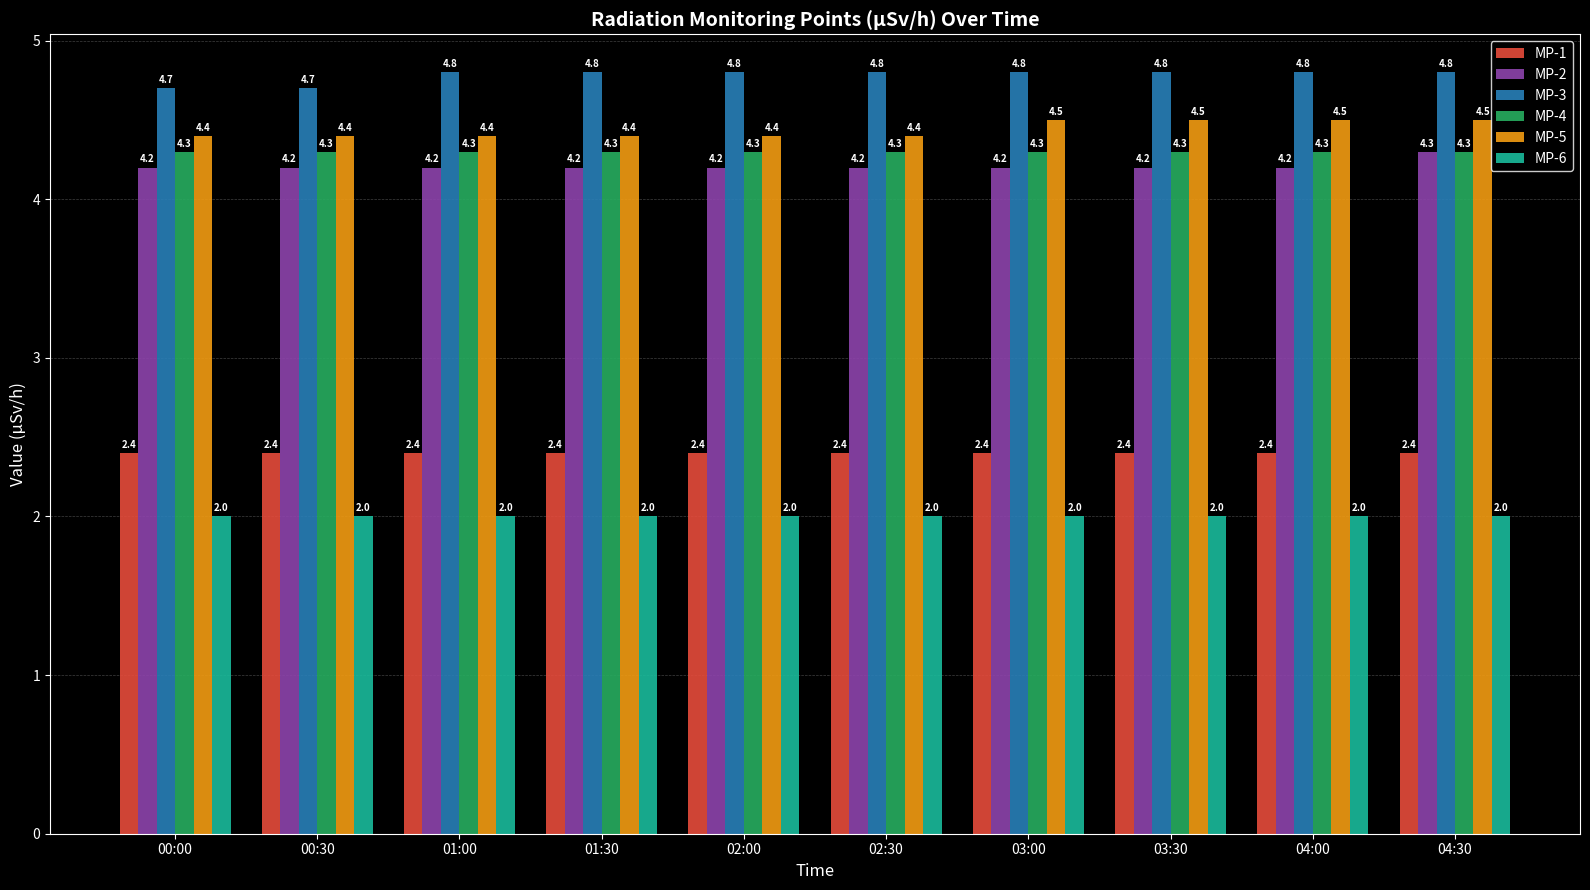

Which series has the largest total across all categories?

MP-3